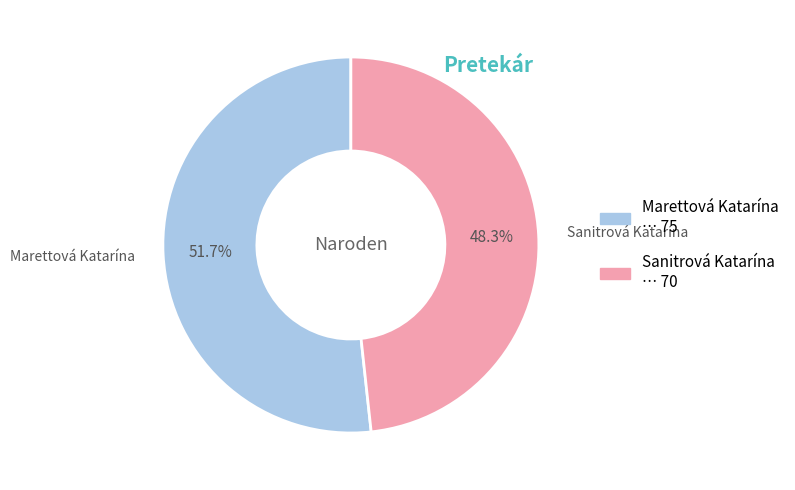

Approximately how many times larger is the value at Sanitrová Katarína compared to Marettová Katarína?

0.9